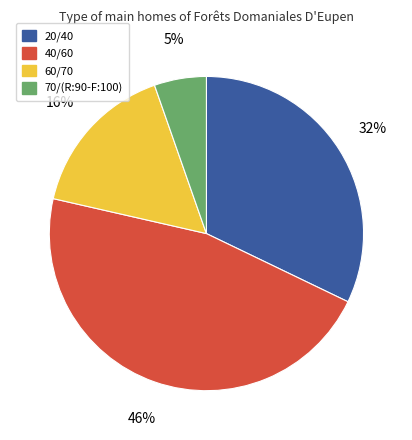

Between 40/60 and 70/(R:90-F:100), which is larger?

40/60